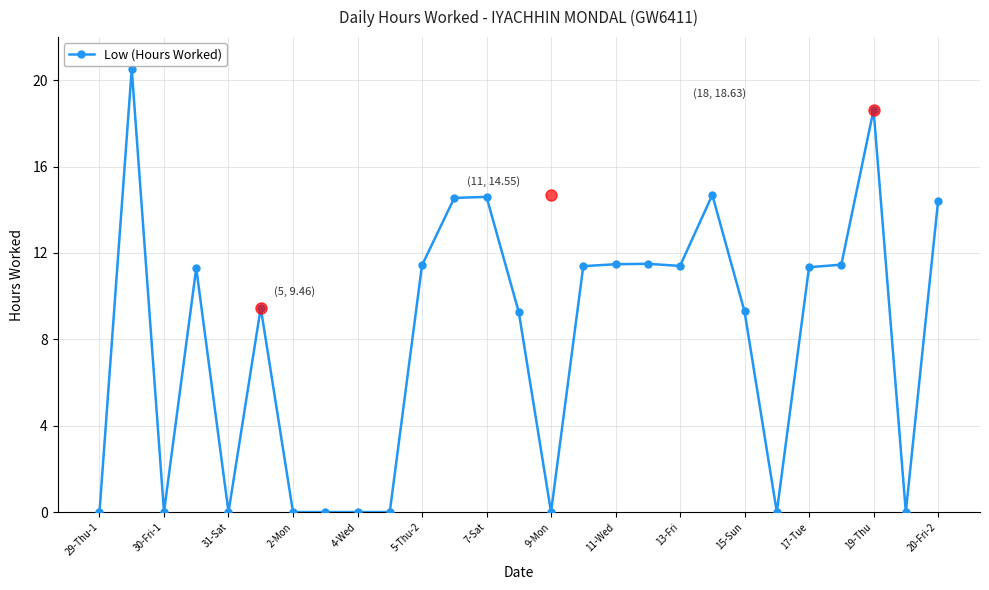

True or false: Low (Hours Worked) has more than 1 points higher than both neighbors.

True